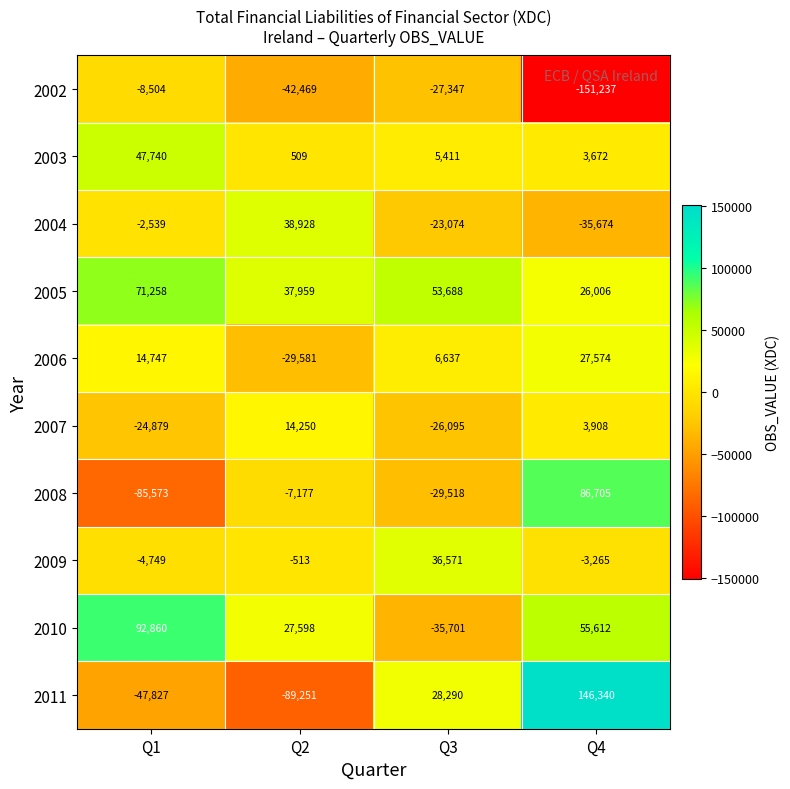

Is the value of 2003 at Q4 greater than the value of 2010 at Q2?

No